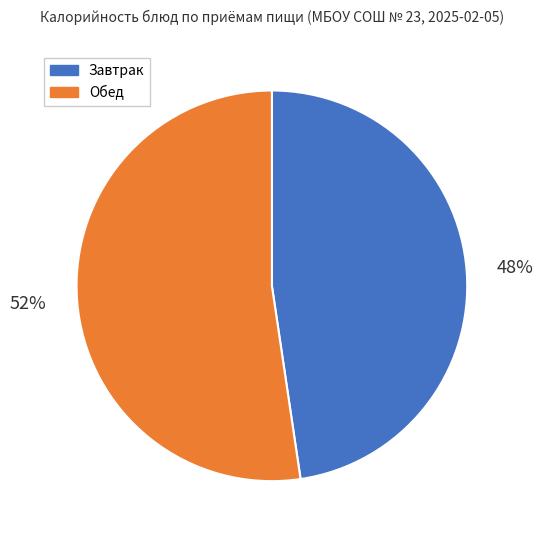

Is the sum of Обед and Завтрак greater than half?

Yes